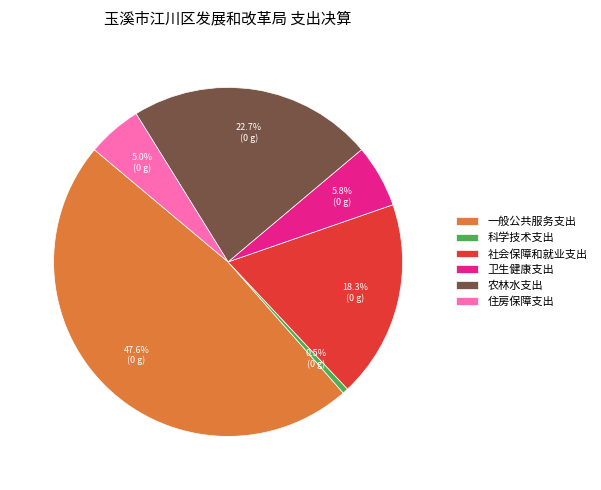

Is it true that 一般公共服务支出 is 48% of the pie?

True